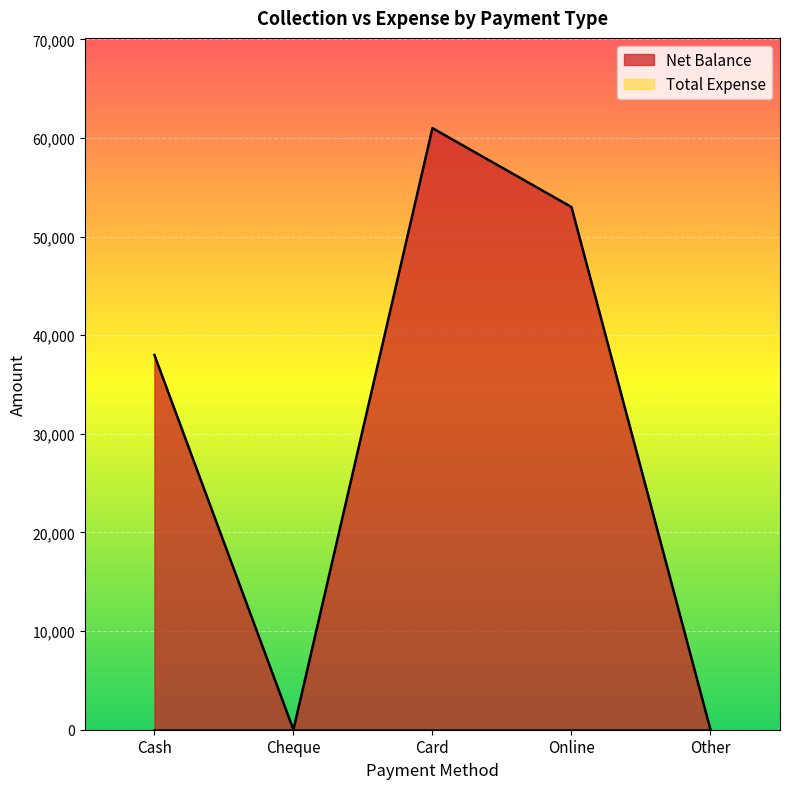

What is the difference between the maximum and minimum values?

61000